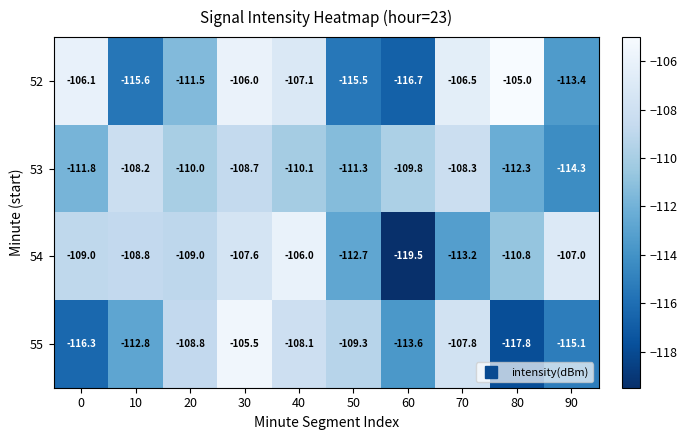

Read the 53 value at 50.

-111.3